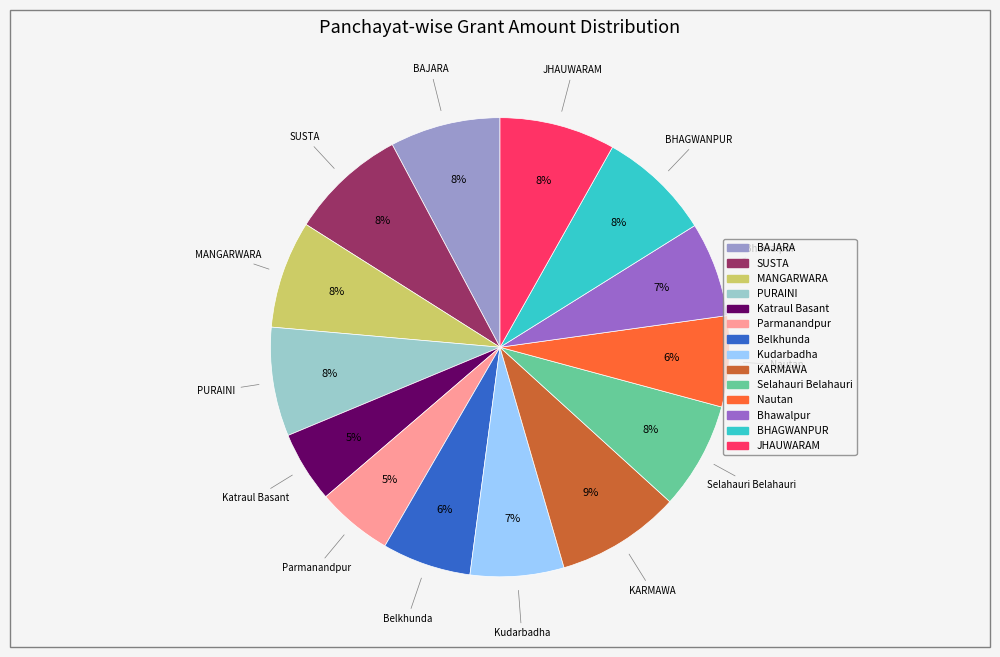

Do KARMAWA and PURAINI together represent more than half of the pie?

No